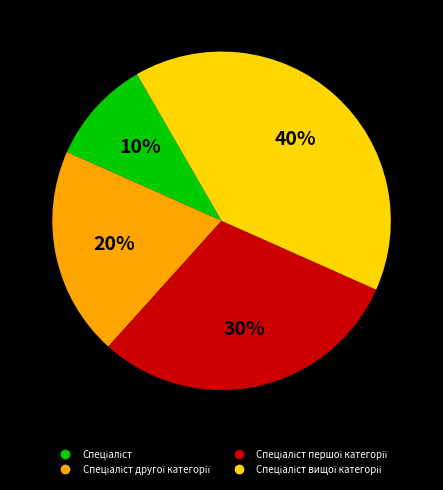

To the nearest percent, what is the difference between the largest and smallest slice percentages?

30%